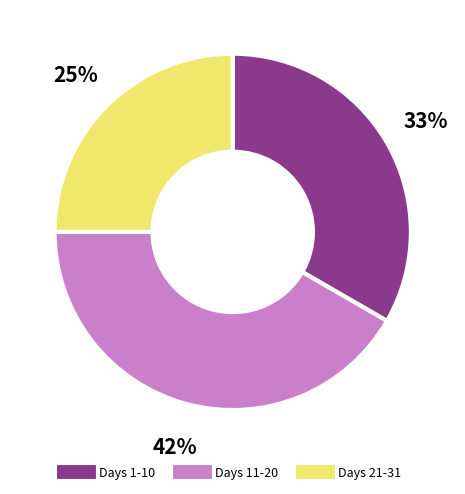

Does any single category account for the majority?

No